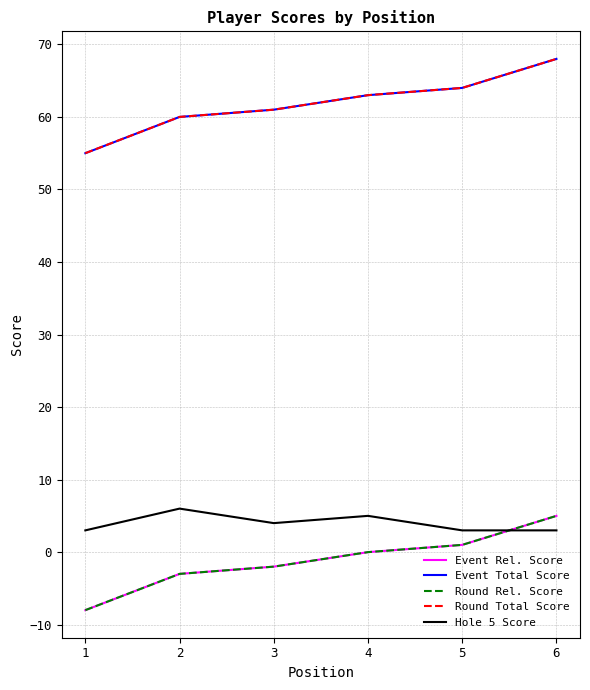

Does the chart have visible grid lines?

Yes